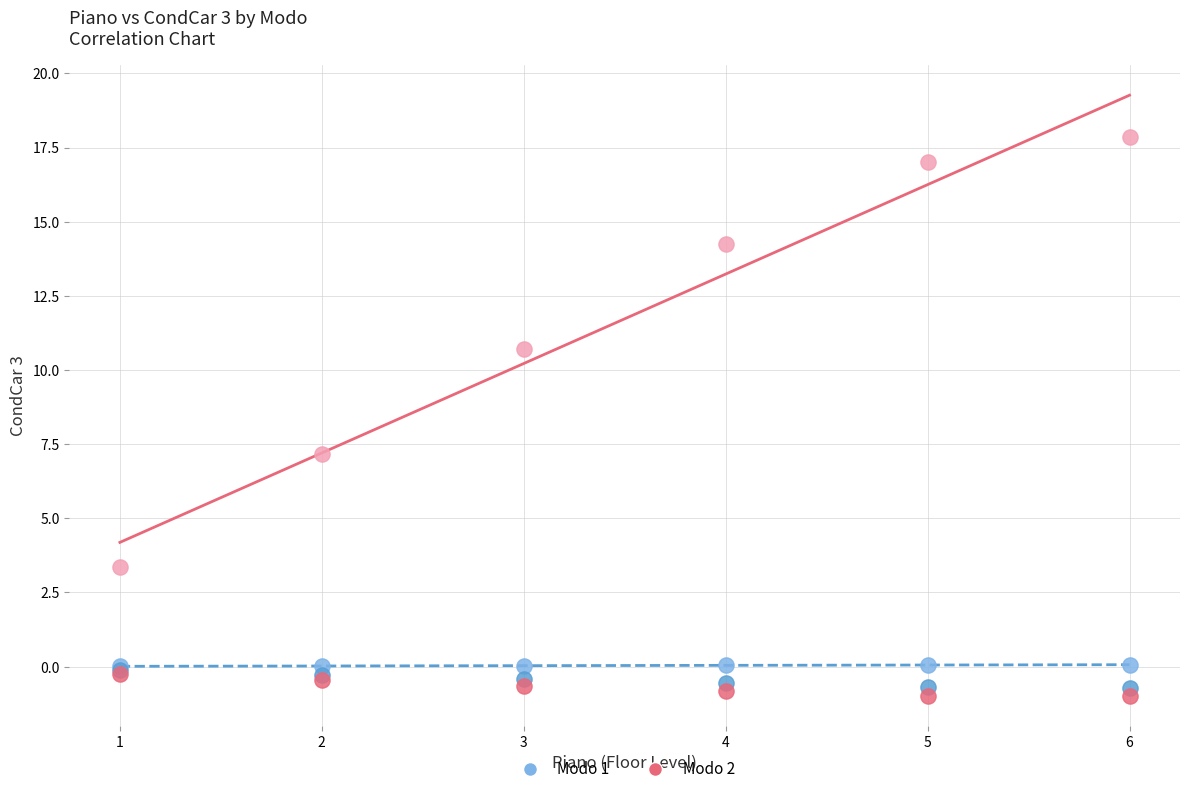

Across all series, what Y value is closest to 8?

7.2